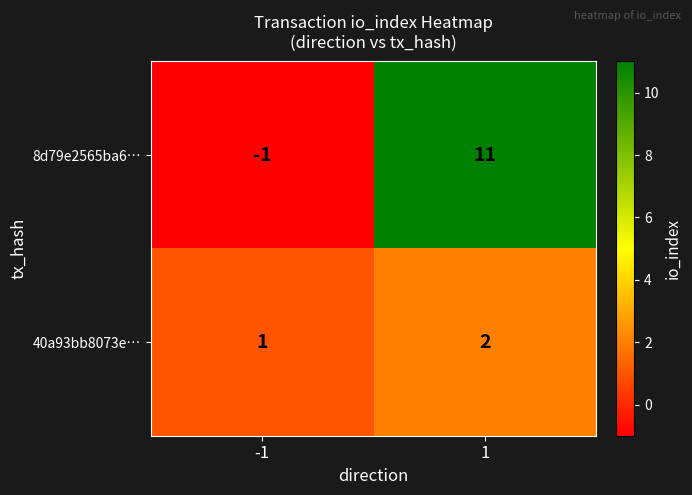

Reading left to right, transcribe all the data shown in this chart.

8d79e2565ba6…: -1	11
40a93bb8073e…: 1	2